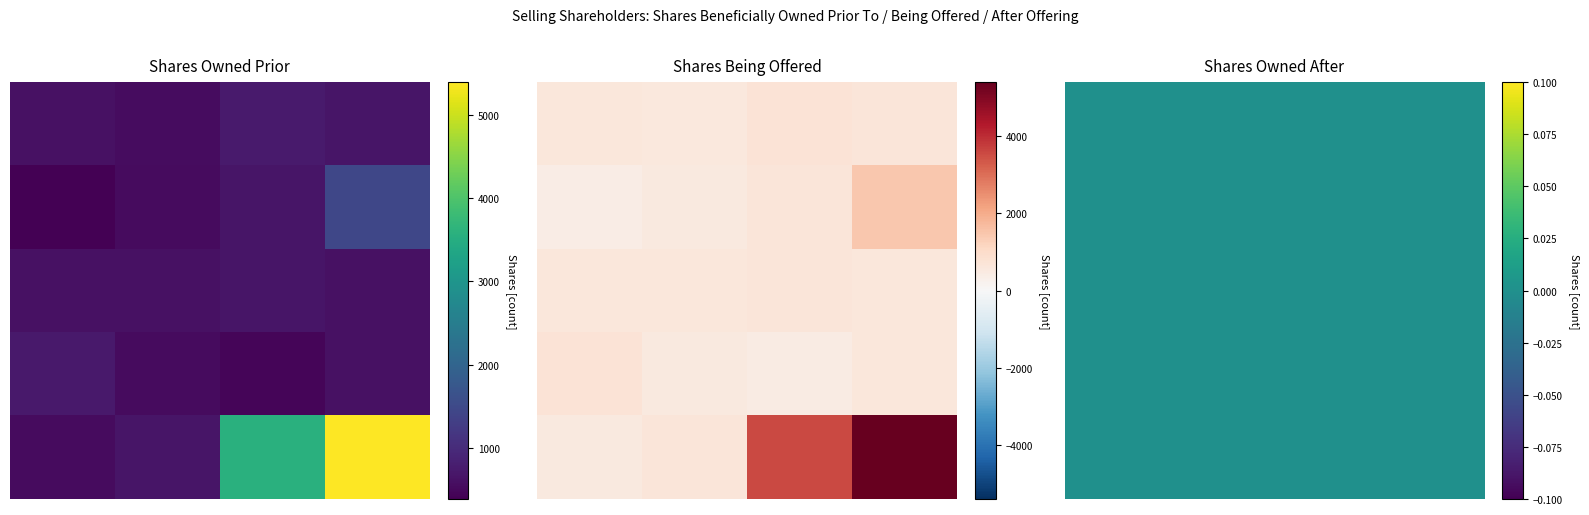

Is it true that Matty Toker equals -746 at 2?

False